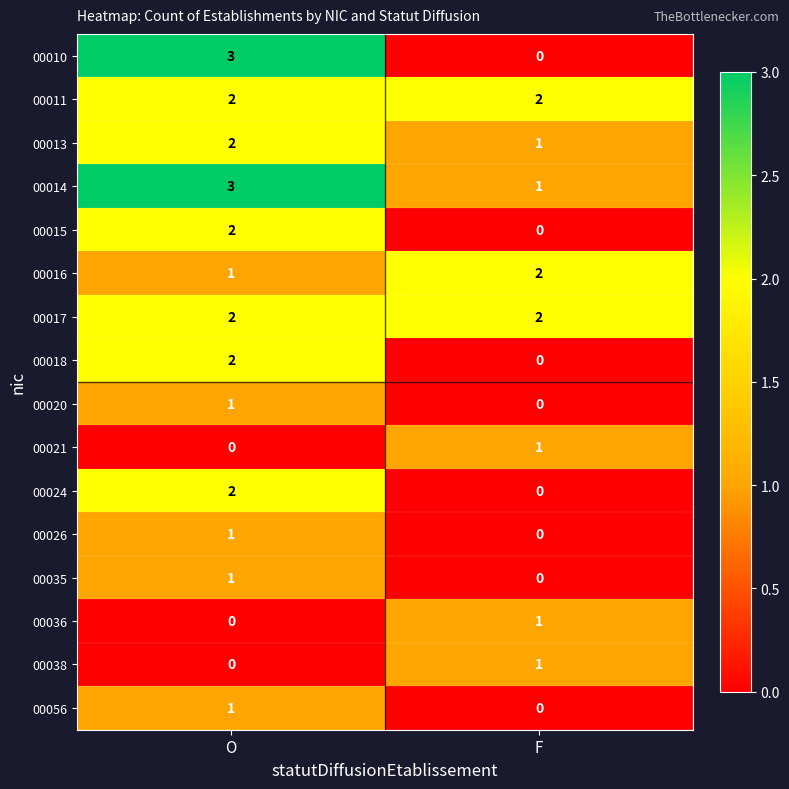

At which label does 00015 reach its minimum?

F